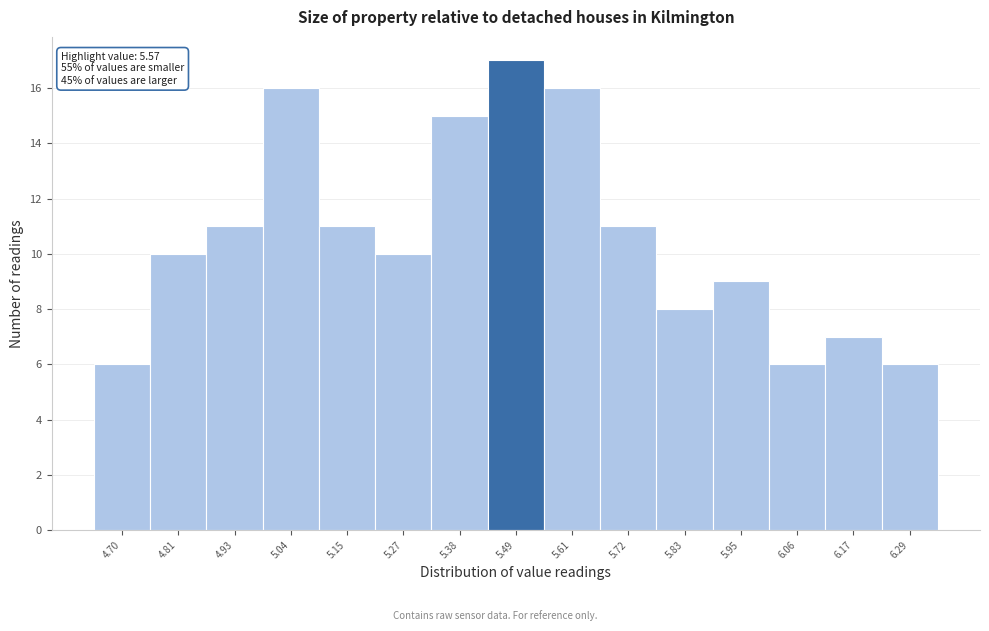

Reading left to right, what are all the values shown in this chart?

6	10	11	16	11	10	15	17	16	11	8	9	6	7	6